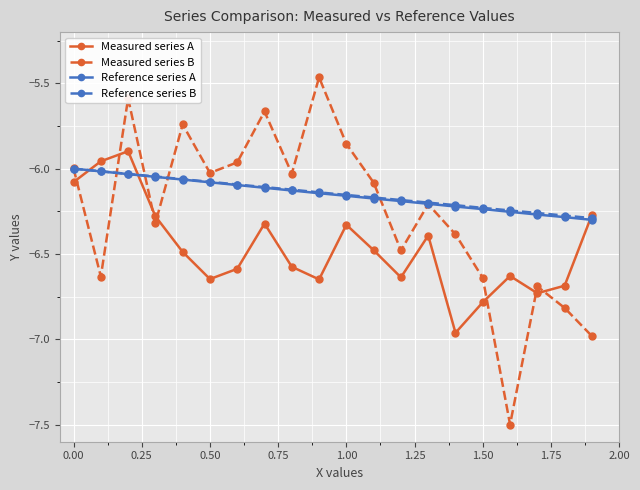

In Measured series B, how many points are lower than both neighbors (excluding endpoints)?

6